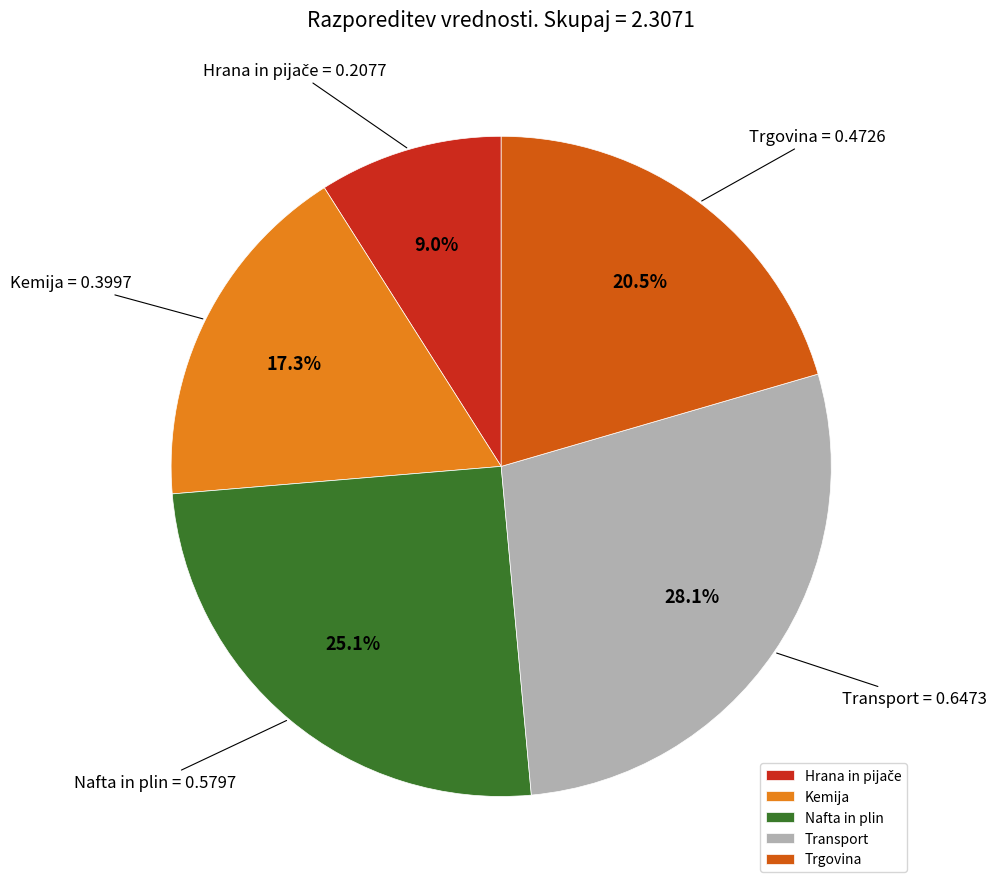

To the nearest percent, what percentage of the pie is Nafta in plin?

25%